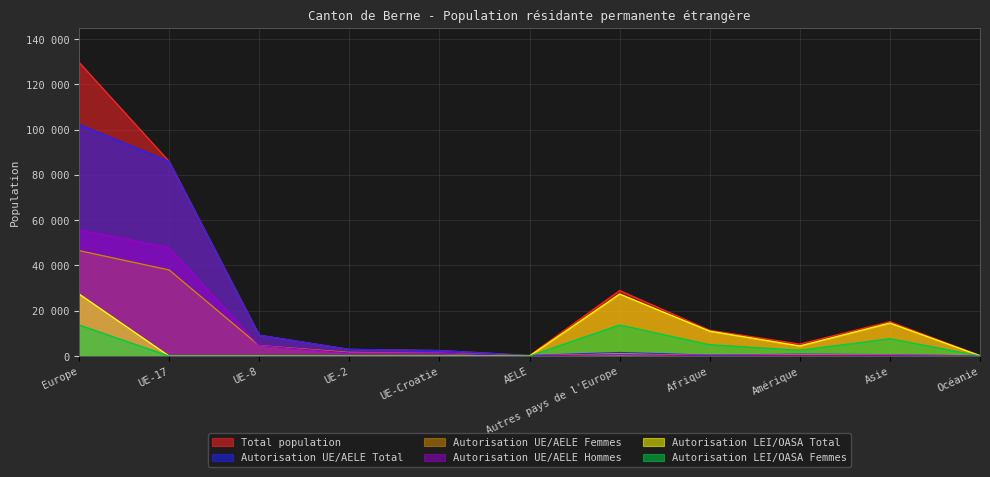

What is the label of the 4th point from the left?

UE-2